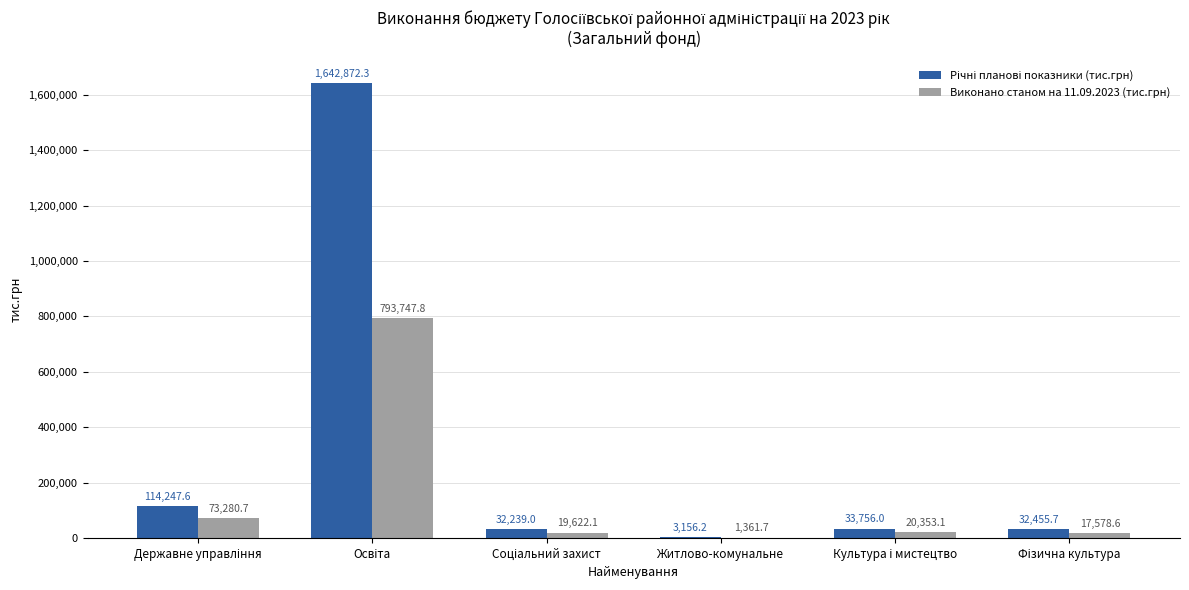

Read the Виконано станом на 11.09.2023 (тис.грн) value at Житлово-комунальне.

1361.7